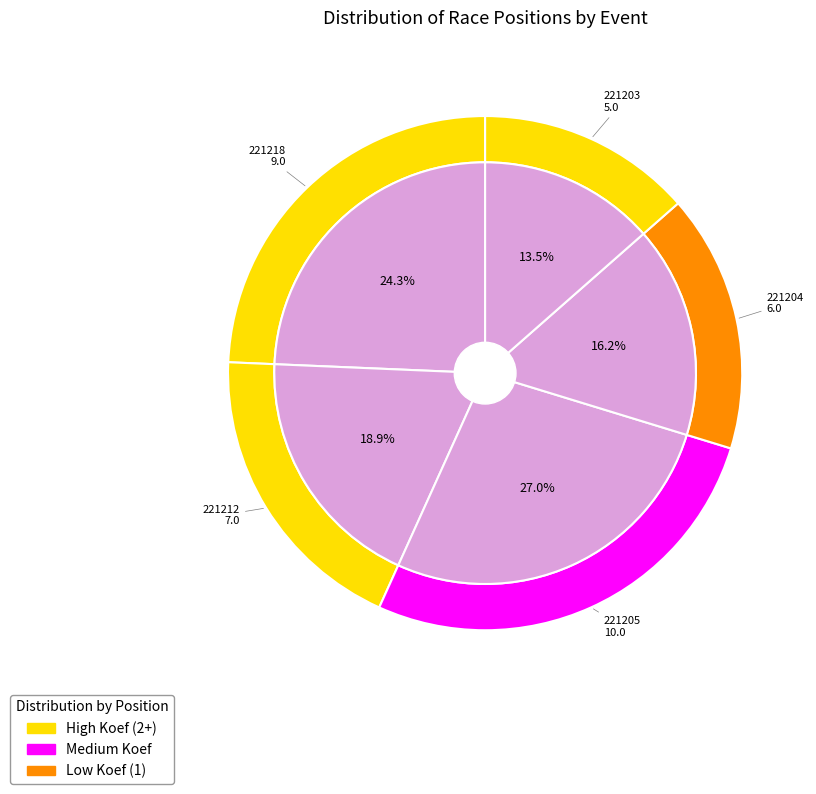

To the nearest percent, what is the difference between the largest and smallest slice percentages?

14%